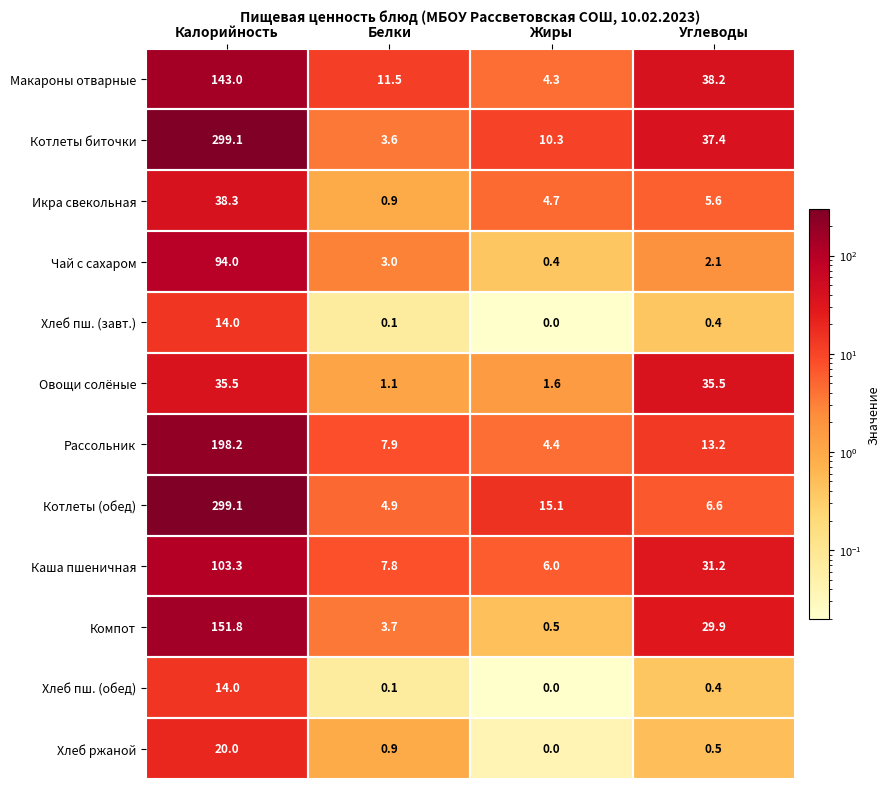

Where does the Каша пшеничная series first go above 31?

Калорийность